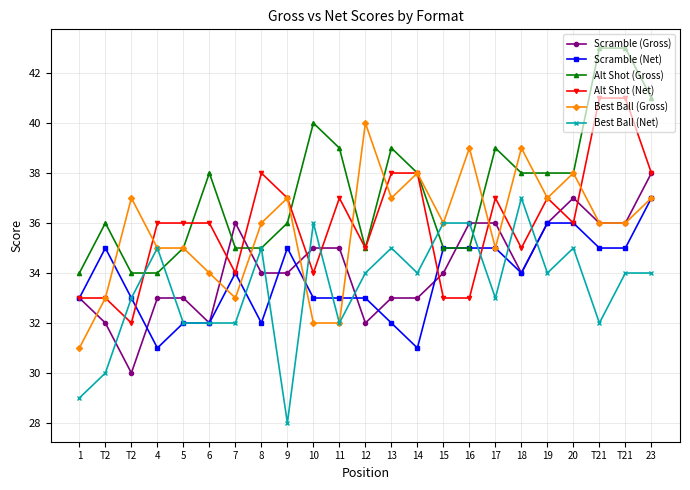

Reading left to right, list all the values displayed in this chart.

Scramble (Gross): 33	32	30	33	33	32	36	34	34	35	35	32	33	33	34	36	36	34	36	37	36	36	38
Scramble (Net): 33	35	33	31	32	32	34	32	35	33	33	33	32	31	35	35	35	34	36	36	35	35	37
Alt Shot (Gross): 34	36	34	34	35	38	35	35	36	40	39	35	39	38	35	35	39	38	38	38	43	43	41
Alt Shot (Net): 33	33	32	36	36	36	34	38	37	34	37	35	38	38	33	33	37	35	37	36	41	41	38
Best Ball (Gross): 31	33	37	35	35	34	33	36	37	32	32	40	37	38	36	39	35	39	37	38	36	36	37
Best Ball (Net): 29	30	33	35	32	32	32	35	28	36	32	34	35	34	36	36	33	37	34	35	32	34	34